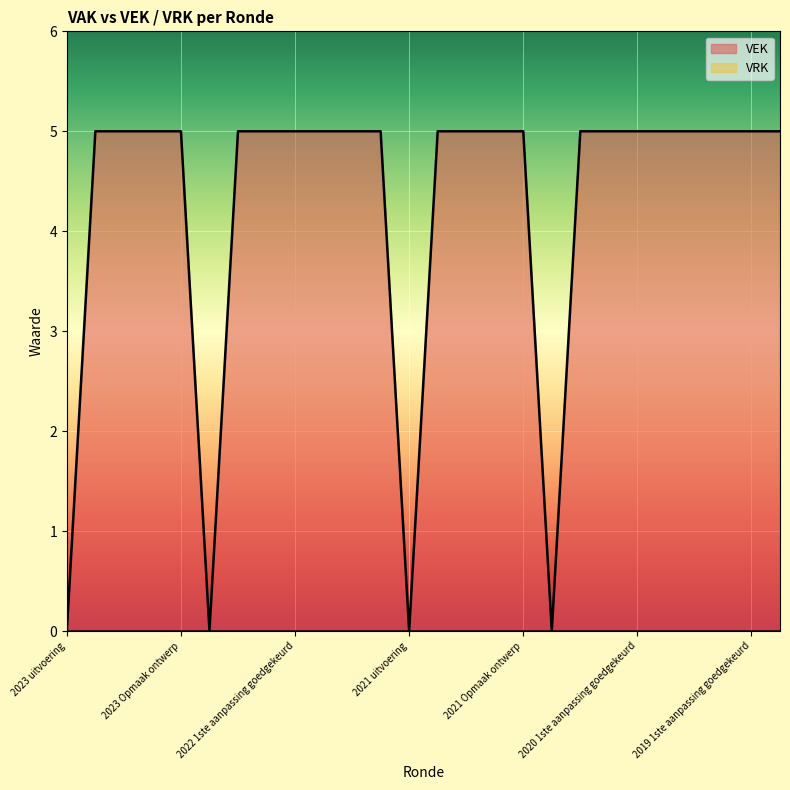

How many categories are shown in the chart?

26